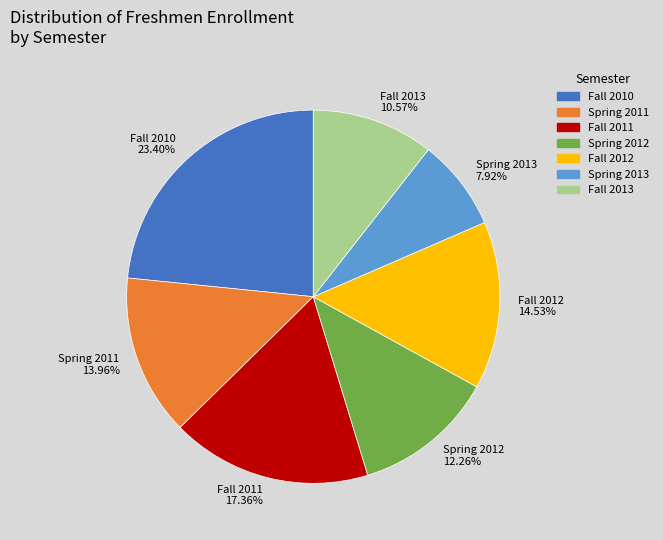

To the nearest percent, what percentage of the pie is Fall 2012?

15%